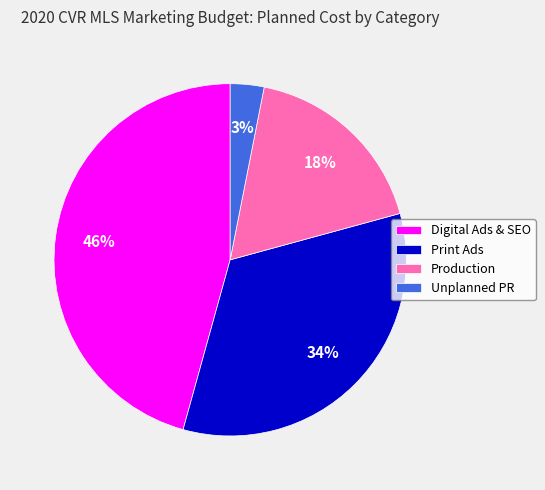

To the nearest percent, what is the average slice percentage?

25%